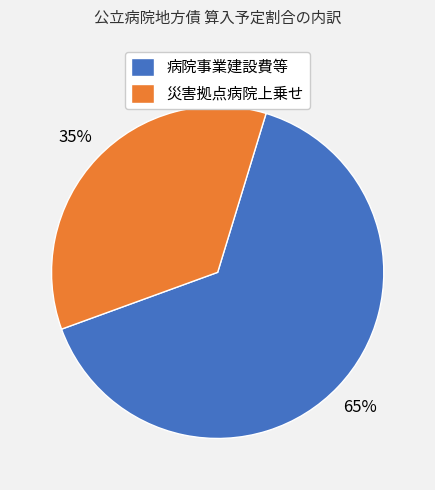

To the nearest percent, what percentage of the pie is 病院事業建設費等?

65%